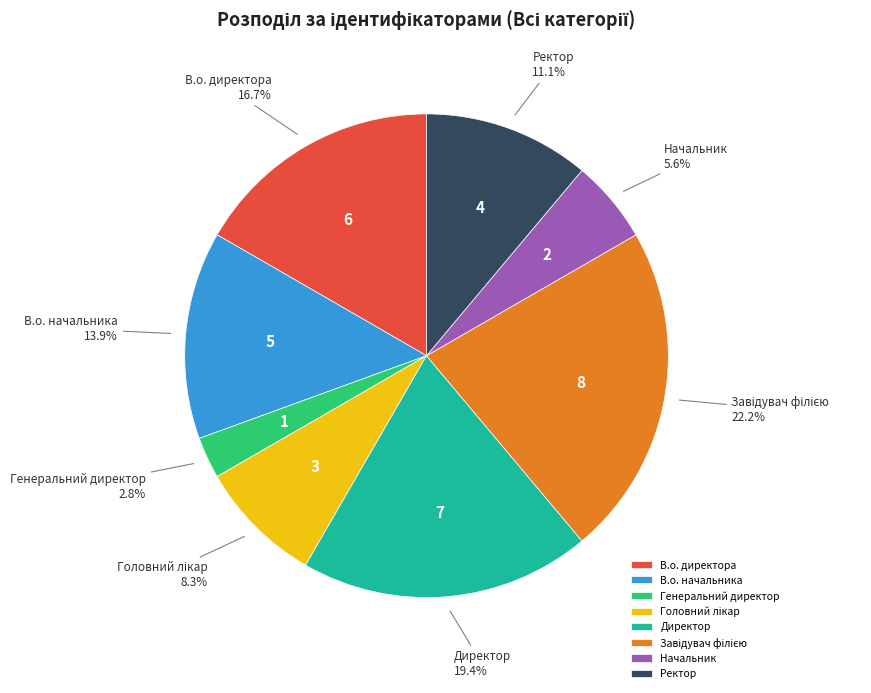

How much of the chart is everything except В.о. начальника?

86.1%